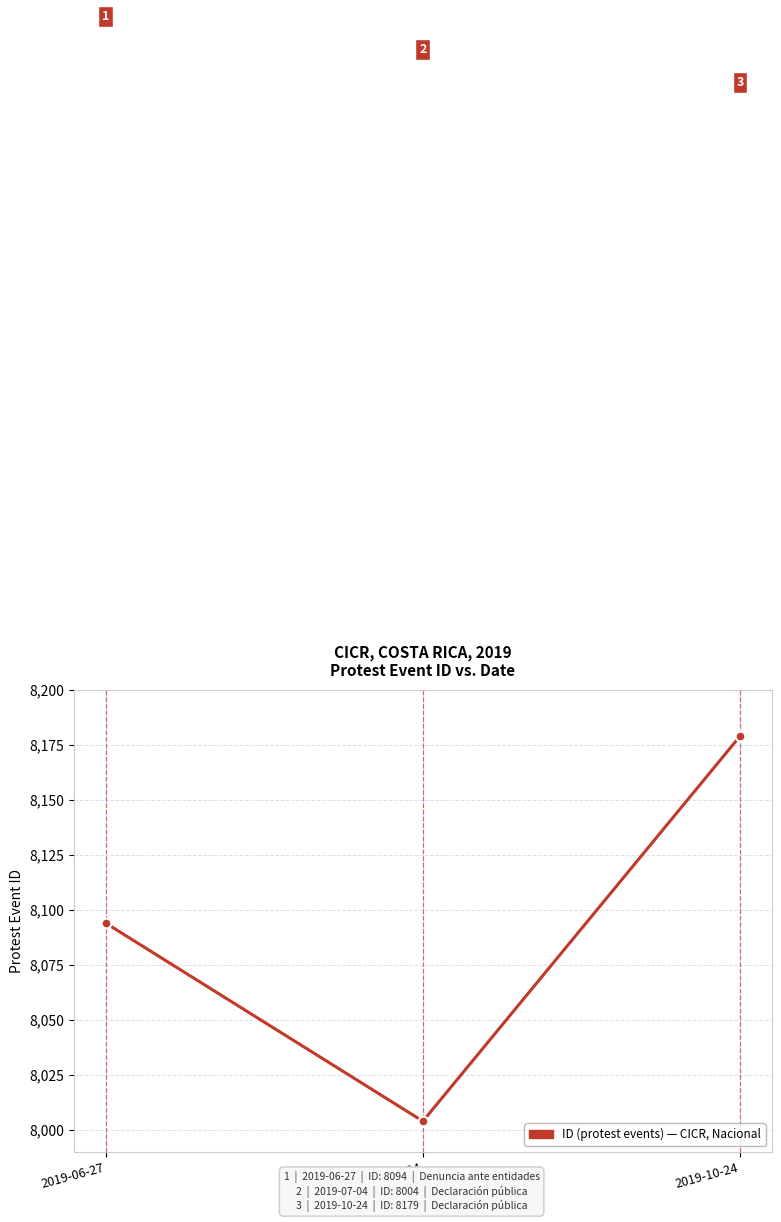

Is this an area chart (filled region under the line)?

No